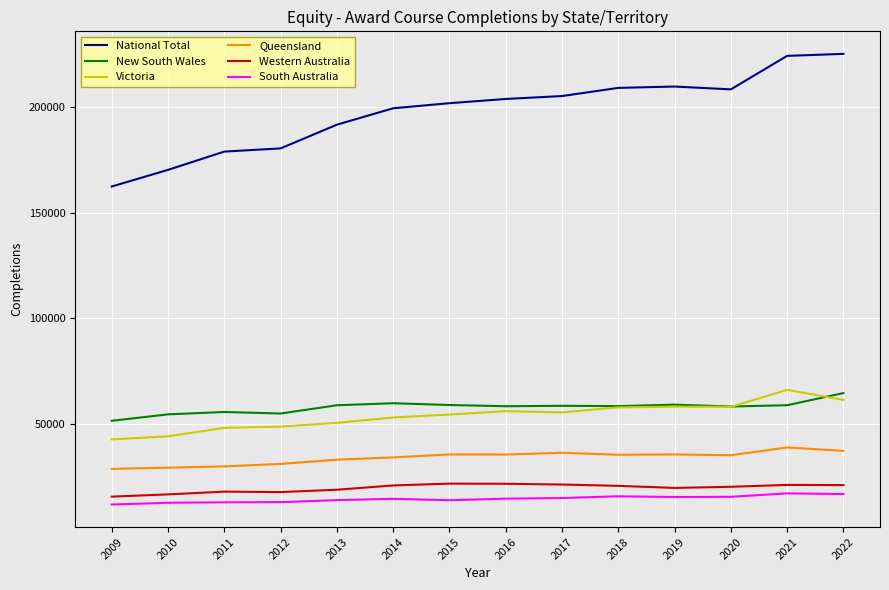

How many distinct data groups are displayed?

6